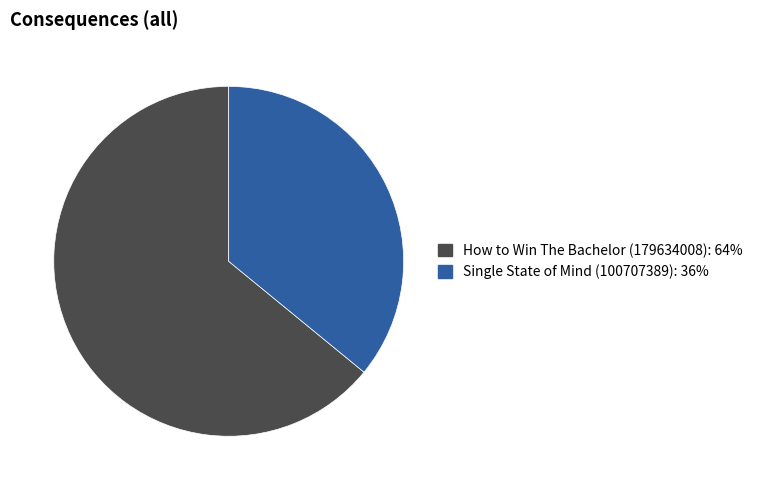

Which category has the biggest portion of the pie?

How to Win The Bachelor (179634008)